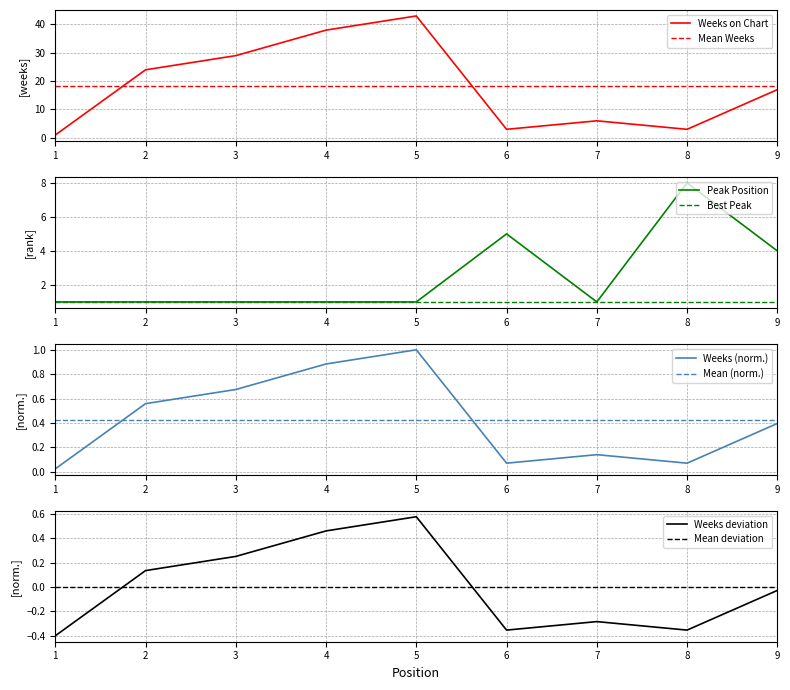

True or false: Weeks on Chart has more than 1 interior local peaks.

True